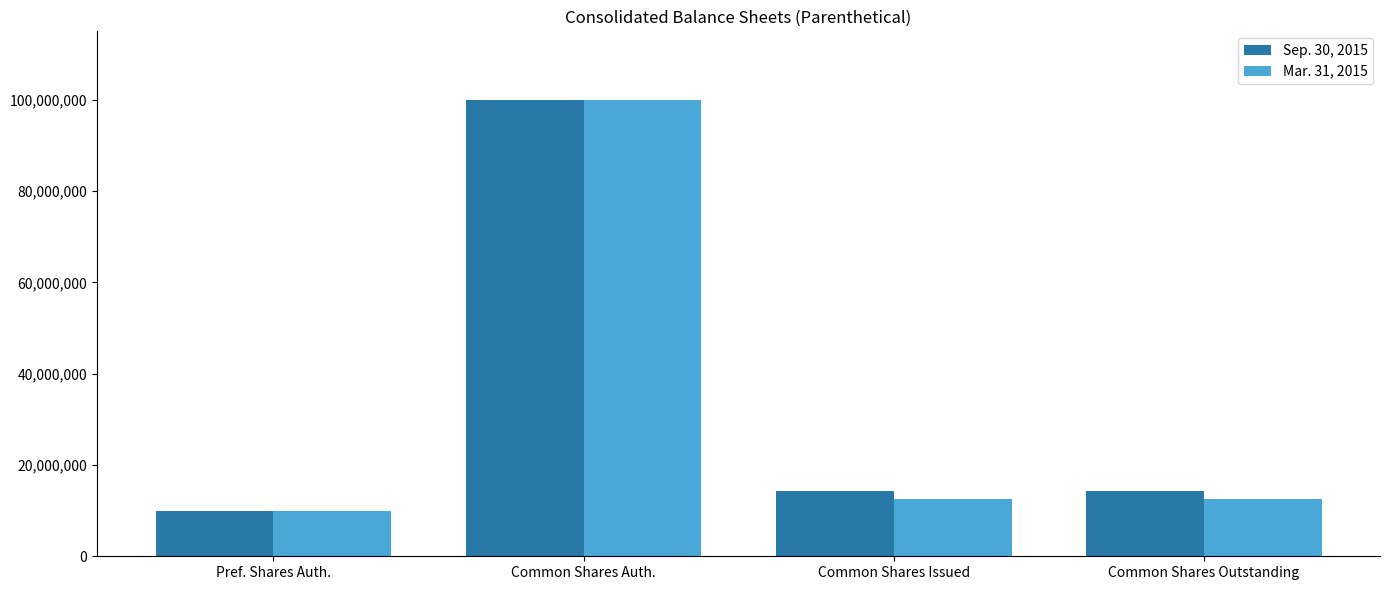

The Mar. 31, 2015 series shows 2693482 at Common Shares Issued. True or false?

False